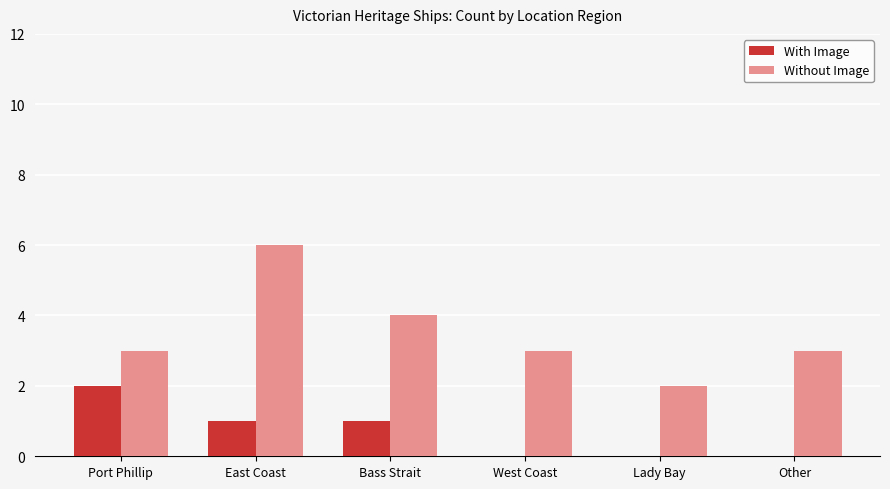

What is the total value across all series at East Coast?

7